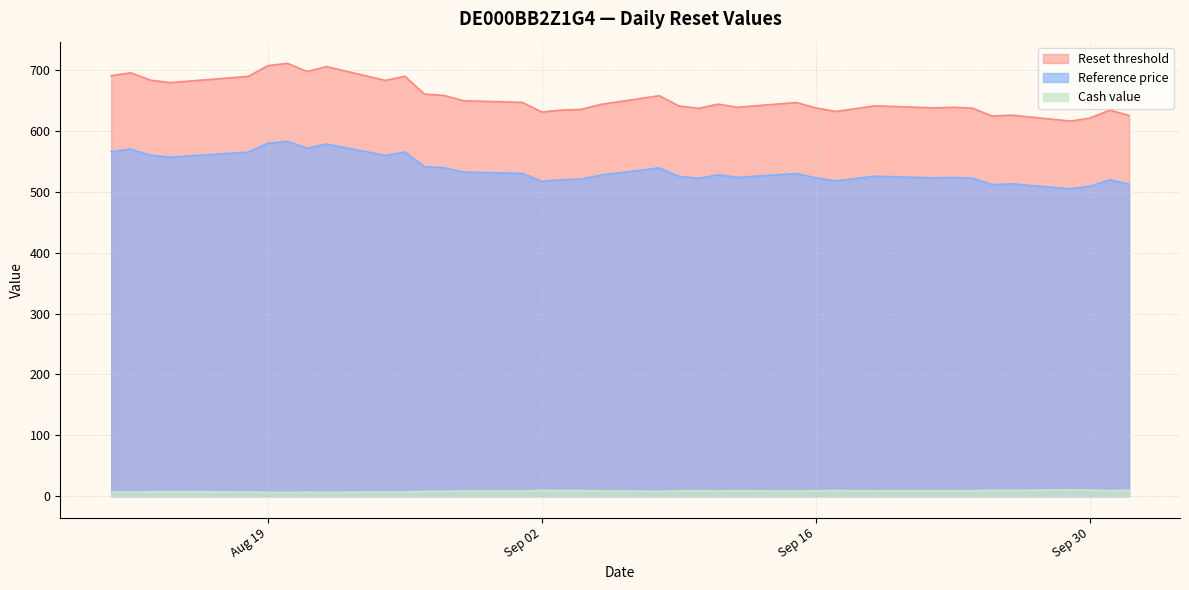

In Reference price, how many points are lower than both neighbors (excluding endpoints)?

10